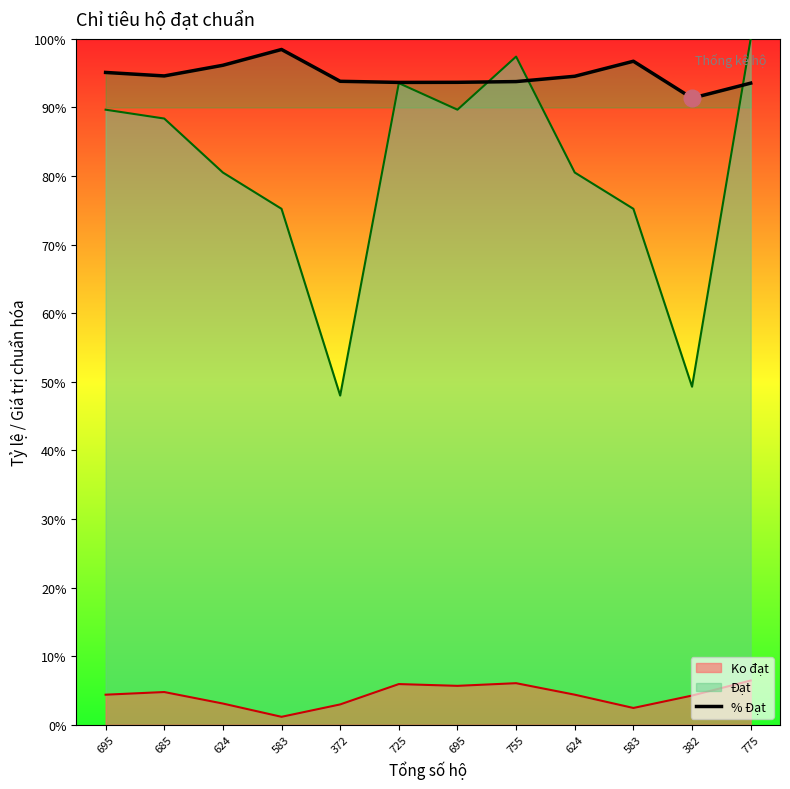

The value at 624 is 94.6. True or false?

True